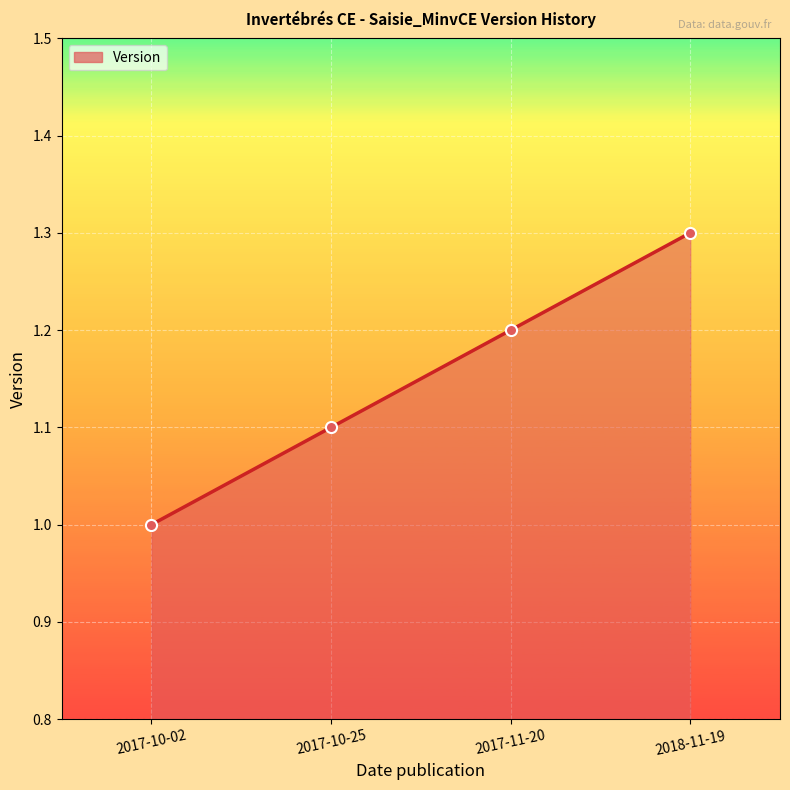

How many lines are shown in the chart?

1